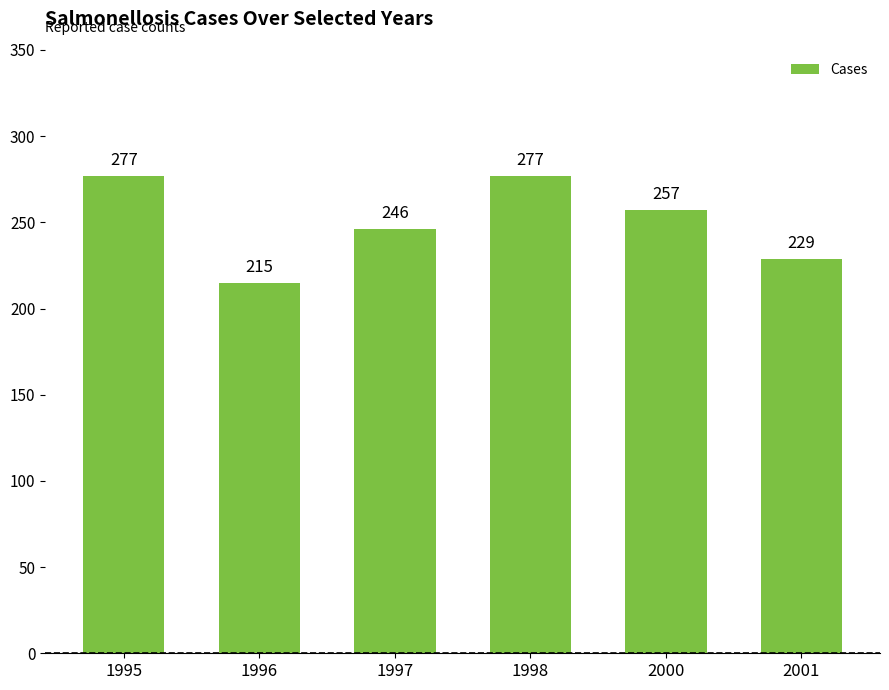

What is the value of the 1st bar from the left?

277